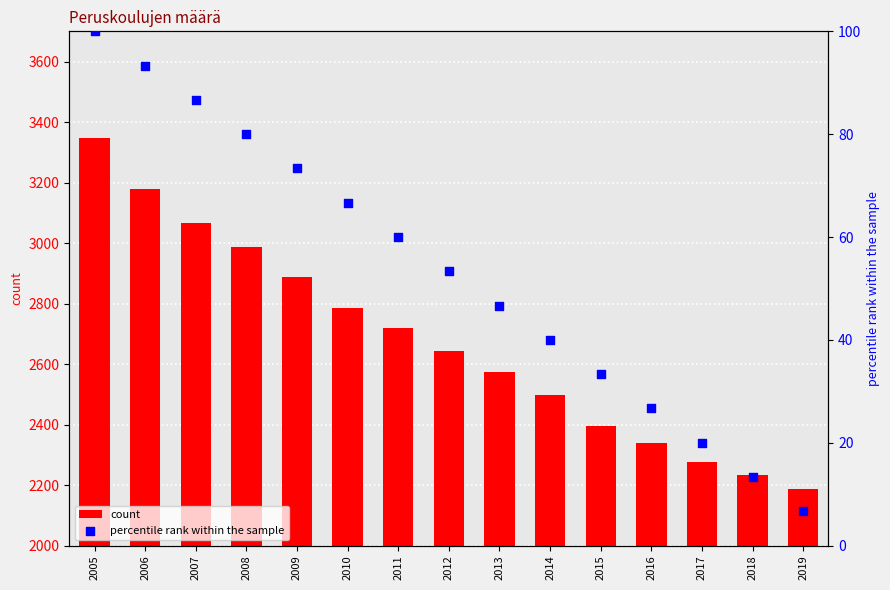

Which series has the largest Y range (max minus min)?

count